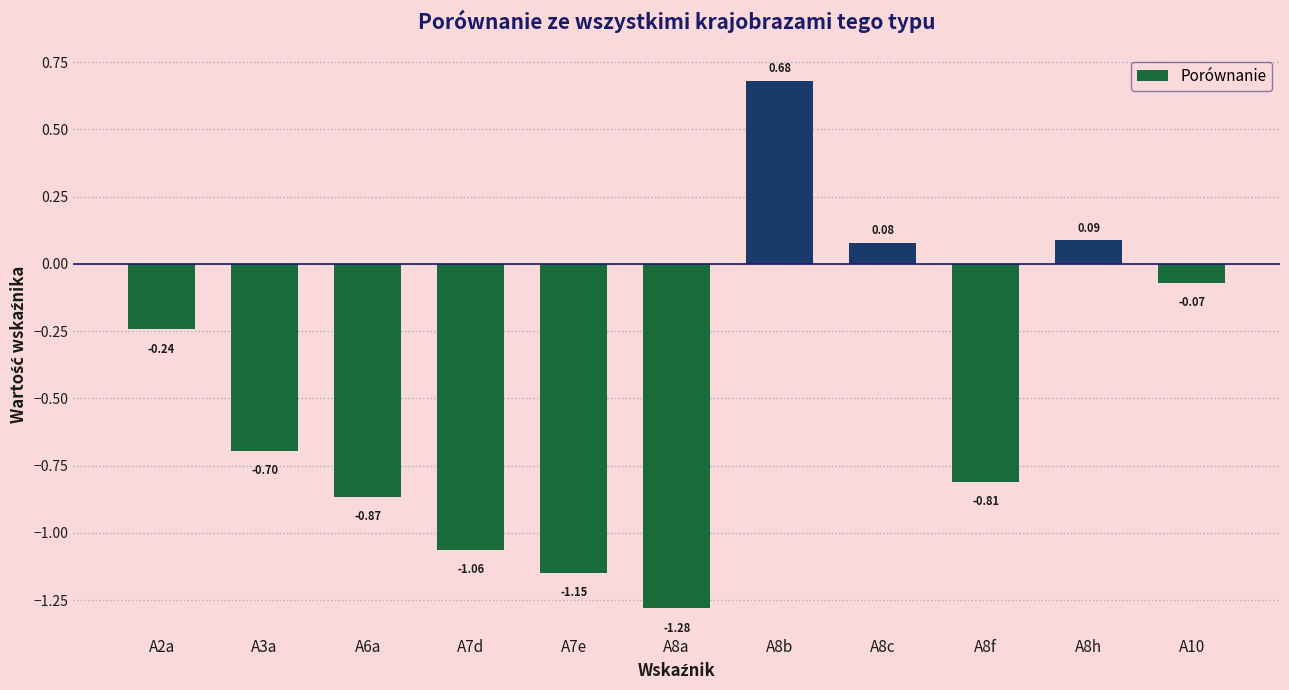

What is the sum of all values?

-5.3